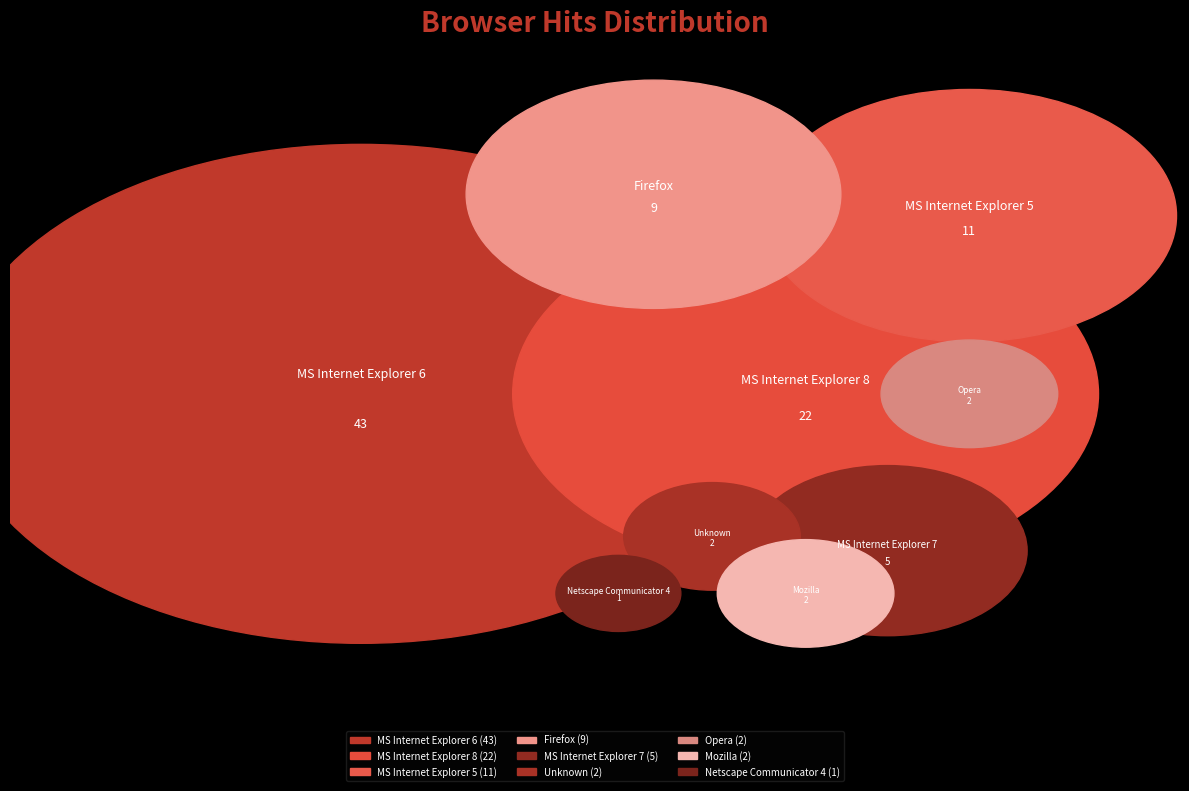

Rank the categories by value from lowest to highest.

Netscape Communicator 4, Opera, Unknown, Mozilla, MS Internet Explorer 7, Firefox, MS Internet Explorer 5, MS Internet Explorer 8, MS Internet Explorer 6